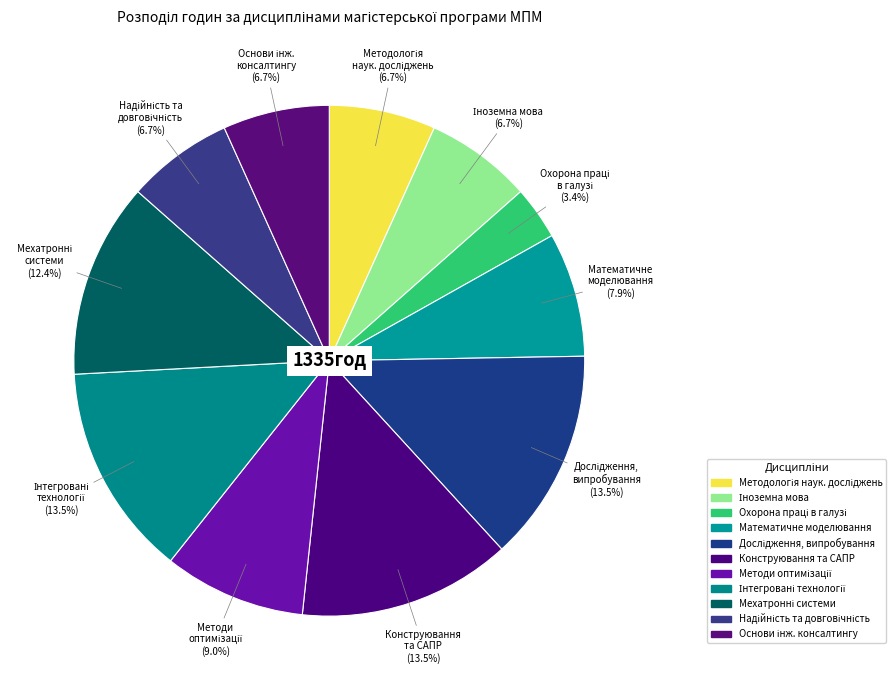

How many segments does this pie chart have?

11